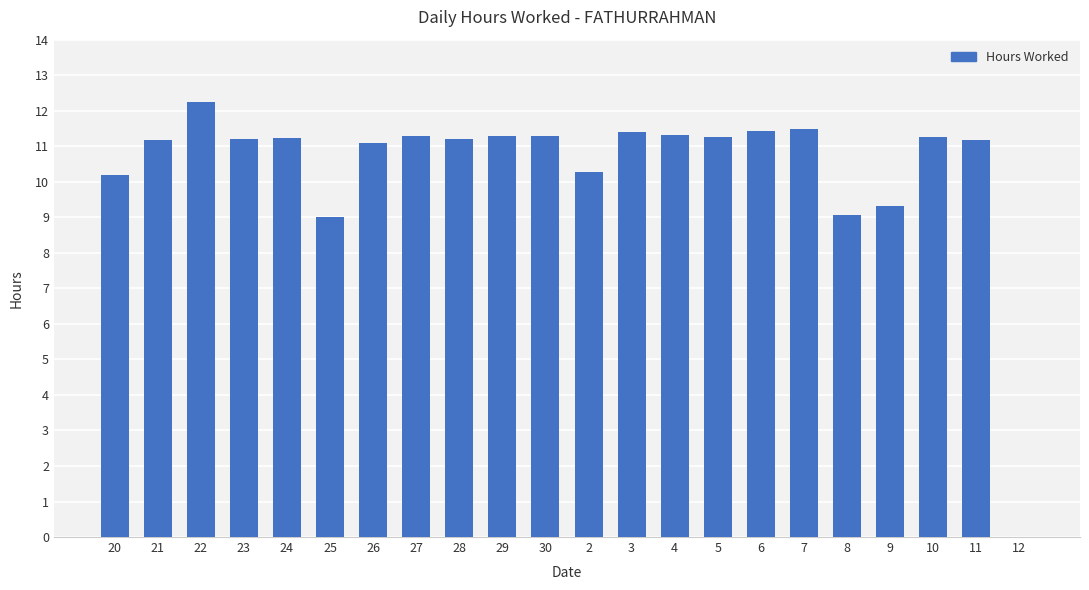

What is the average value?

10.4